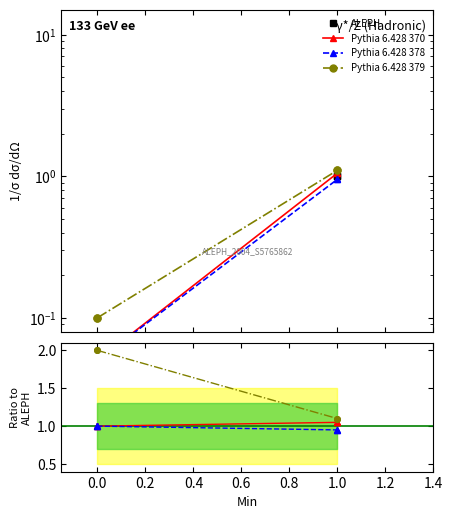

True or false: Pythia 6.428 370 and ALEPH intersect in this chart.

False